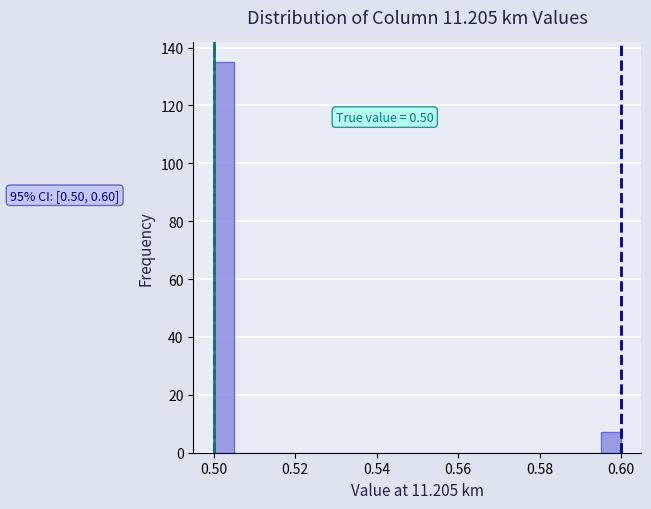

Read against the x-axis, roughly where is the centre of the tallest bar?

0.502